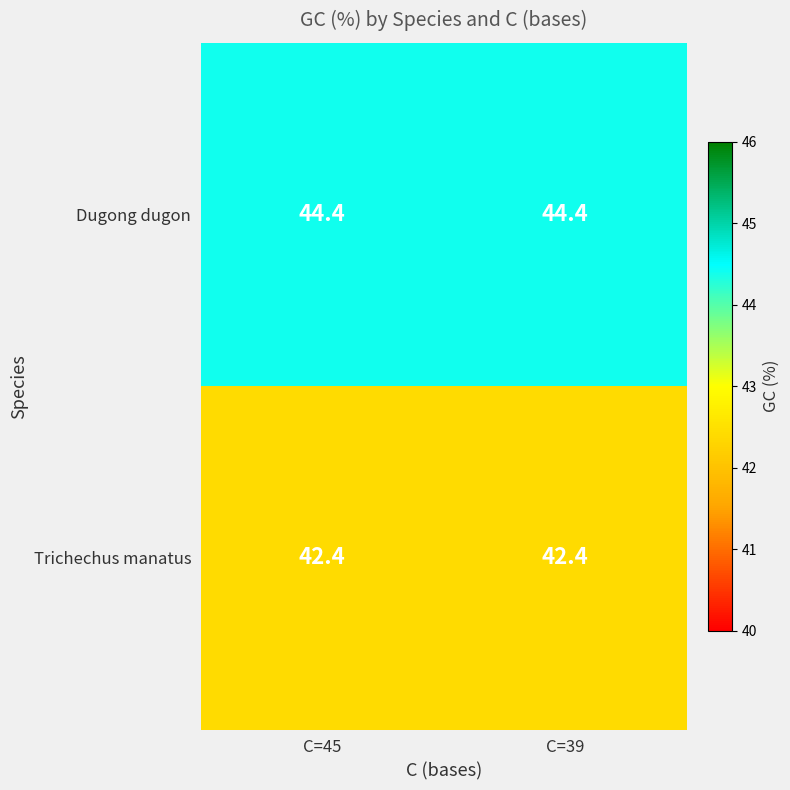

Reading left to right, transcribe all the data shown in this chart.

Dugong dugon: C=45=44.4	C=39=44.4
Trichechus manatus: C=45=42.4	C=39=42.4